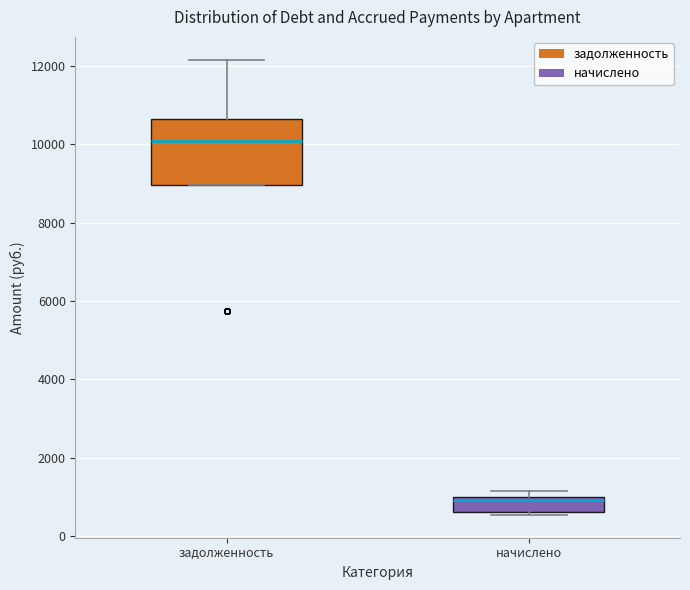

Where is the upper edge of the box for начислено on the y-axis? The values are not printed on the chart, so give them approximately, as read against the axis.

1000